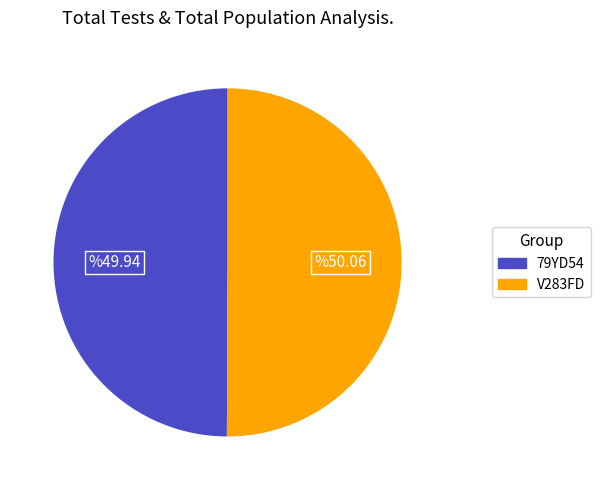

Approximately how many times larger is the value at 79YD54 compared to V283FD?

1.0